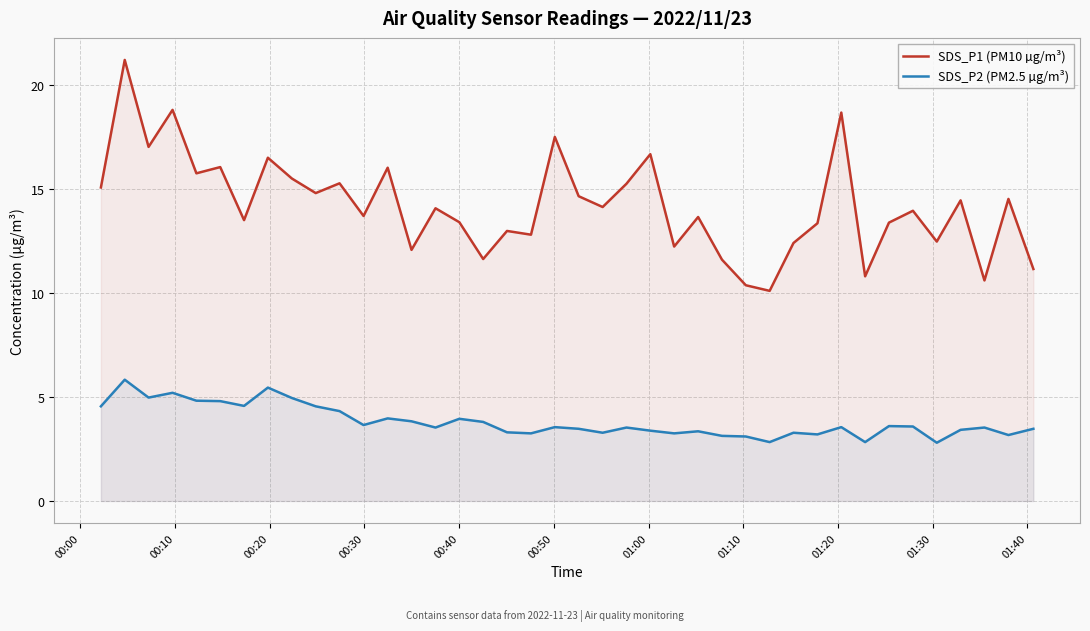

Which series has the largest total across all categories?

SDS_P1 (PM10 µg/m³)